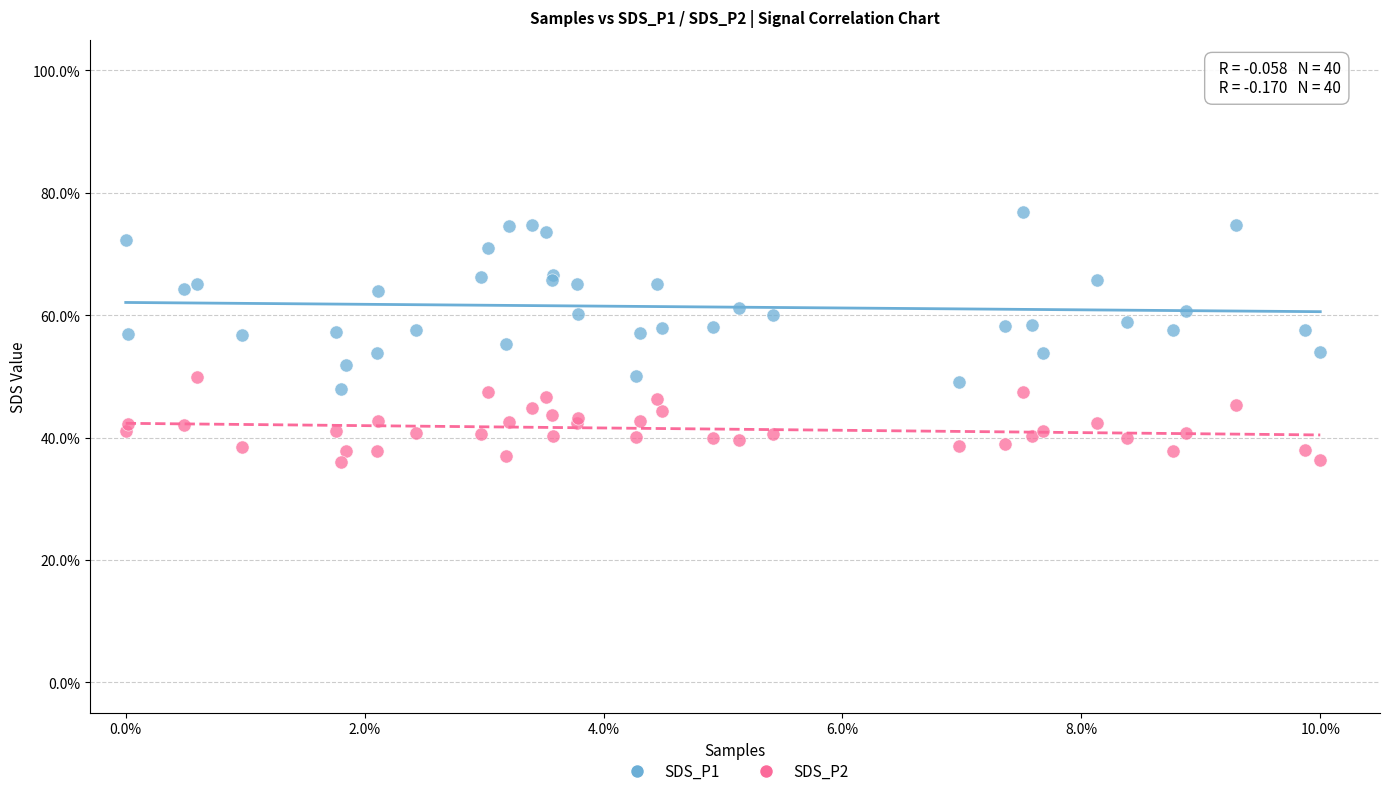

Which series has the widest spread of Y values?

SDS_P1